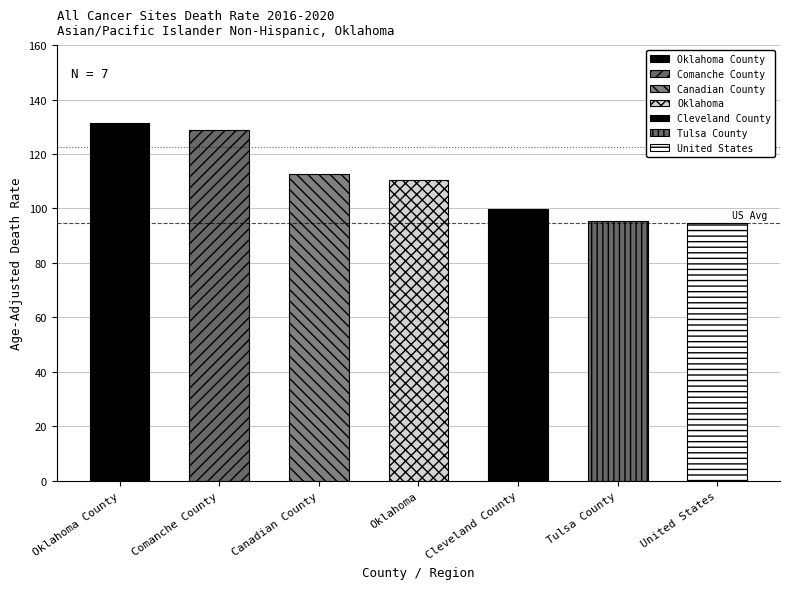

What is the minimum value shown in the chart?

94.5